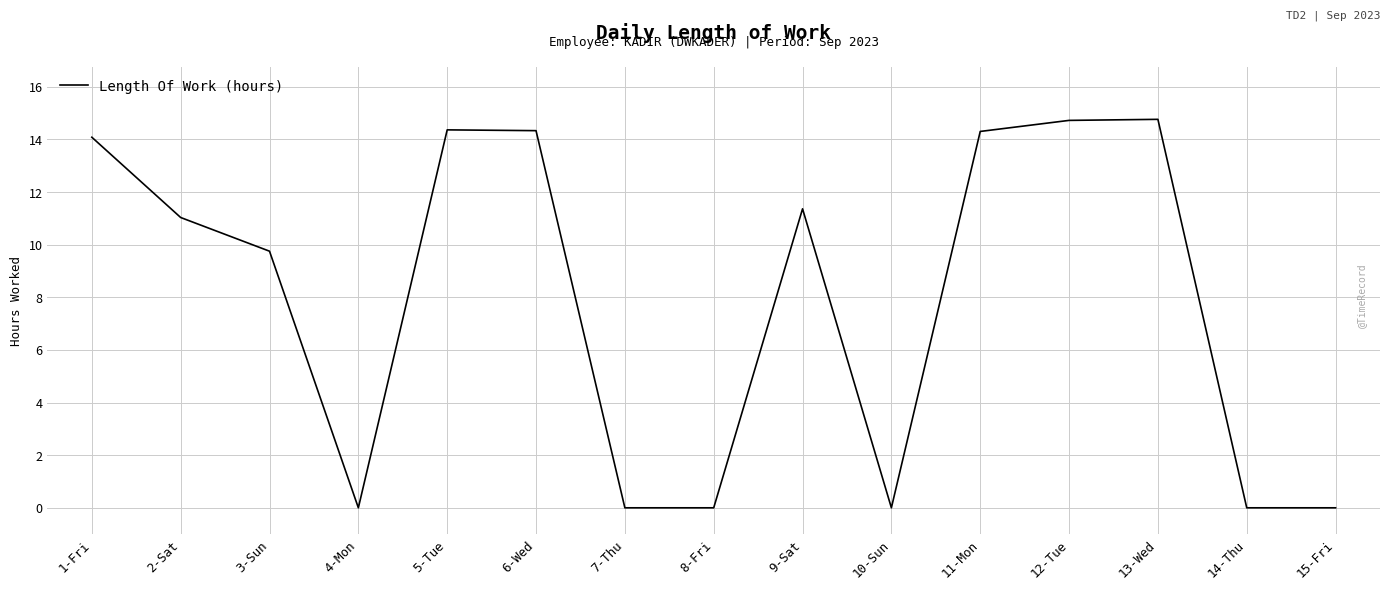

What position from the left is 3-Sun?

3